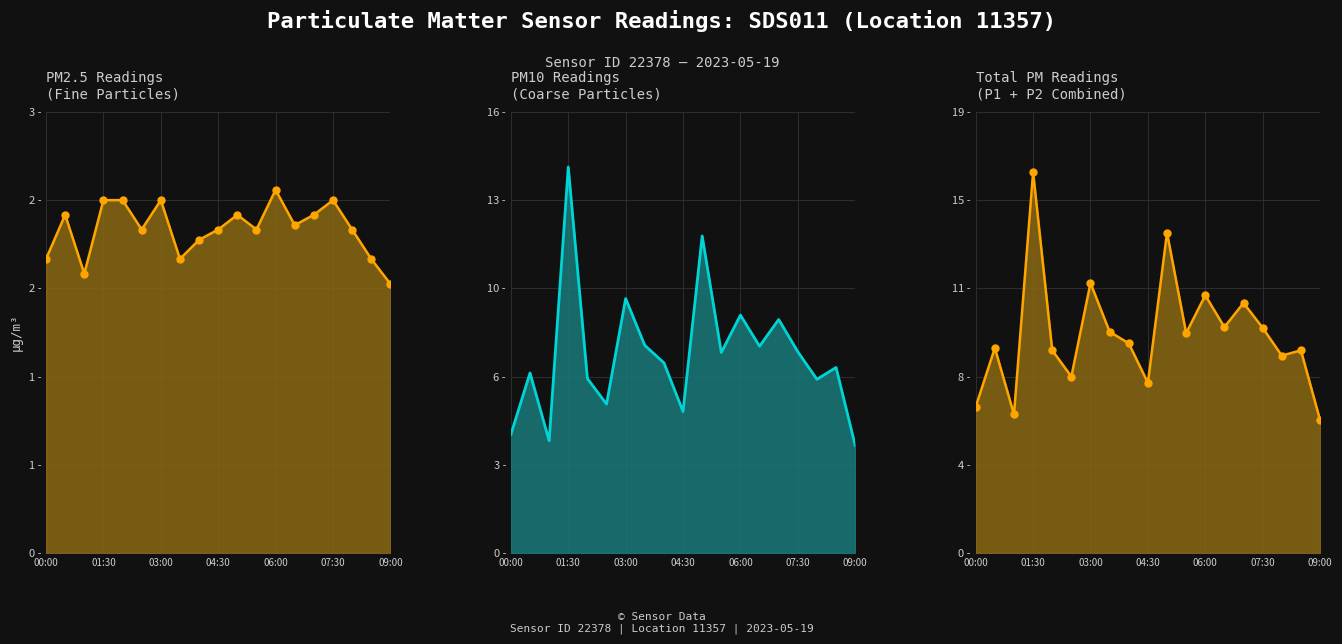

How many data points in P2 (PM2.5) line are less than 2?

2